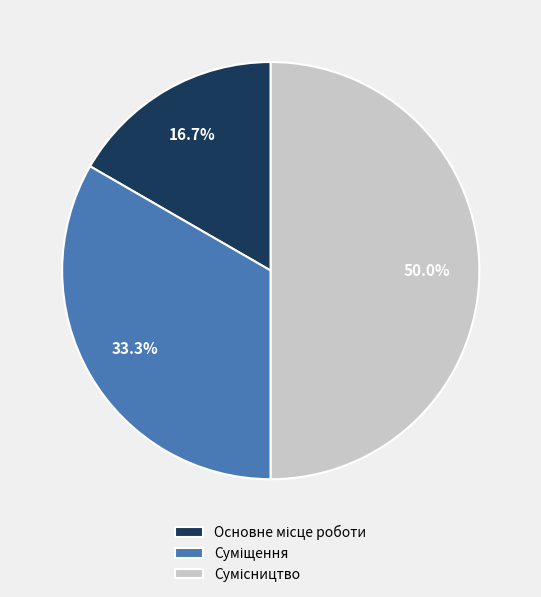

What portion of the pie excludes Основне місце роботи?

83.3%